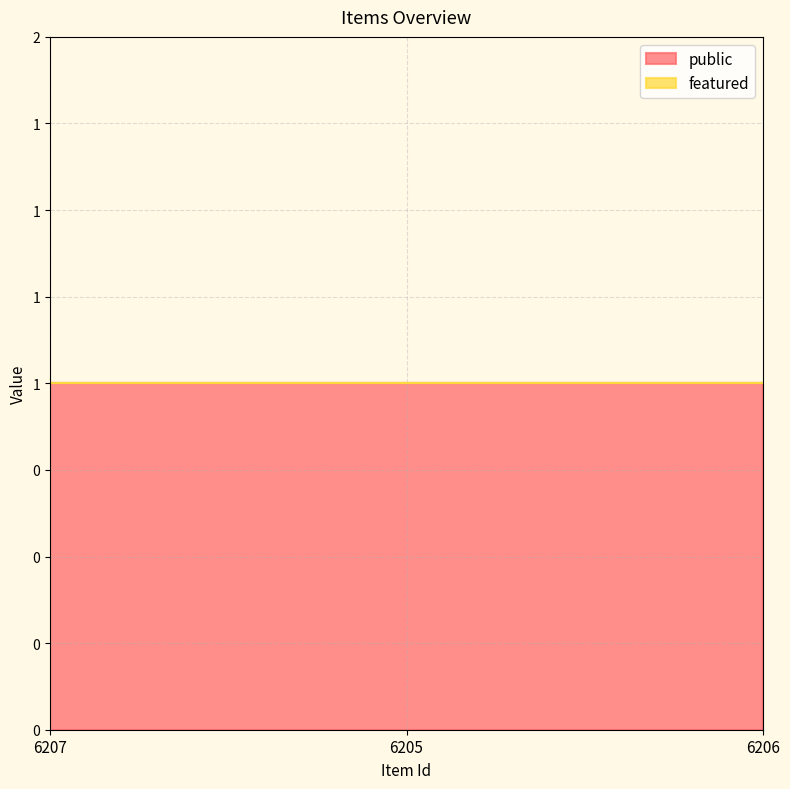

At how many categories does at least one series exceed 0?

3